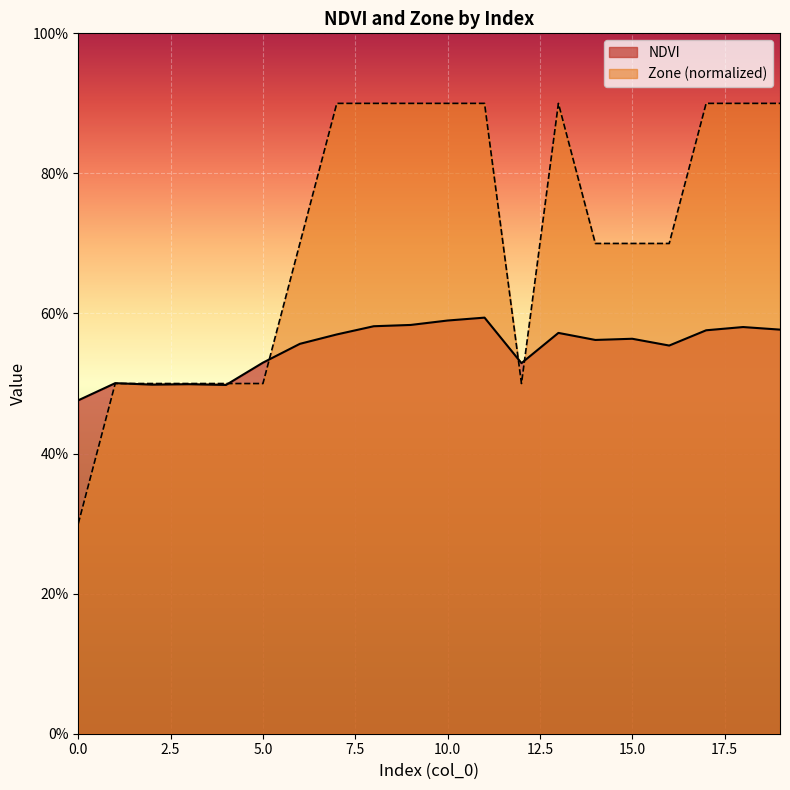

Rank the series by their maximum value, from highest to lowest.

Zone (normalized), NDVI